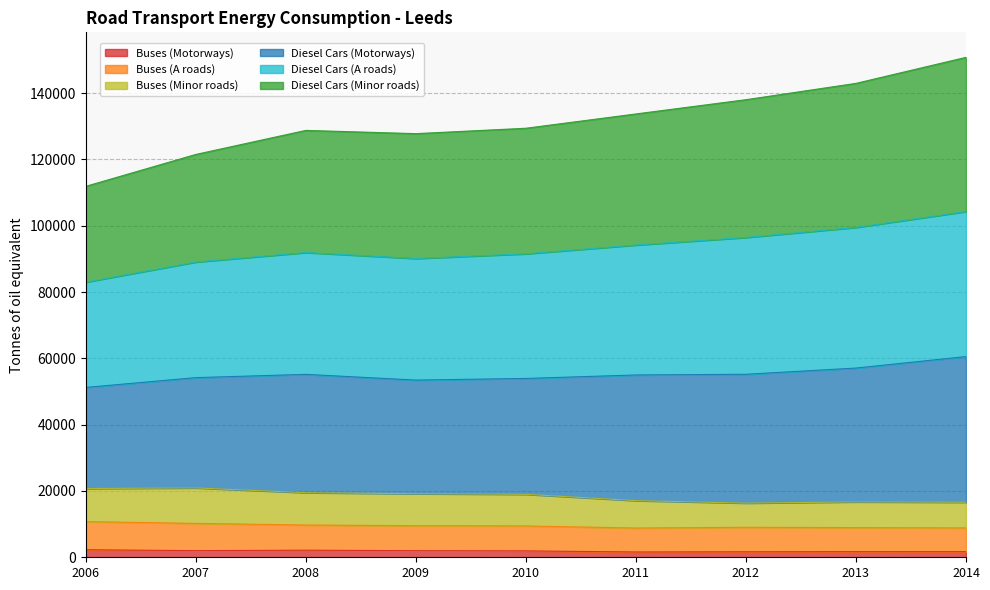

How many data points does each series have?

9